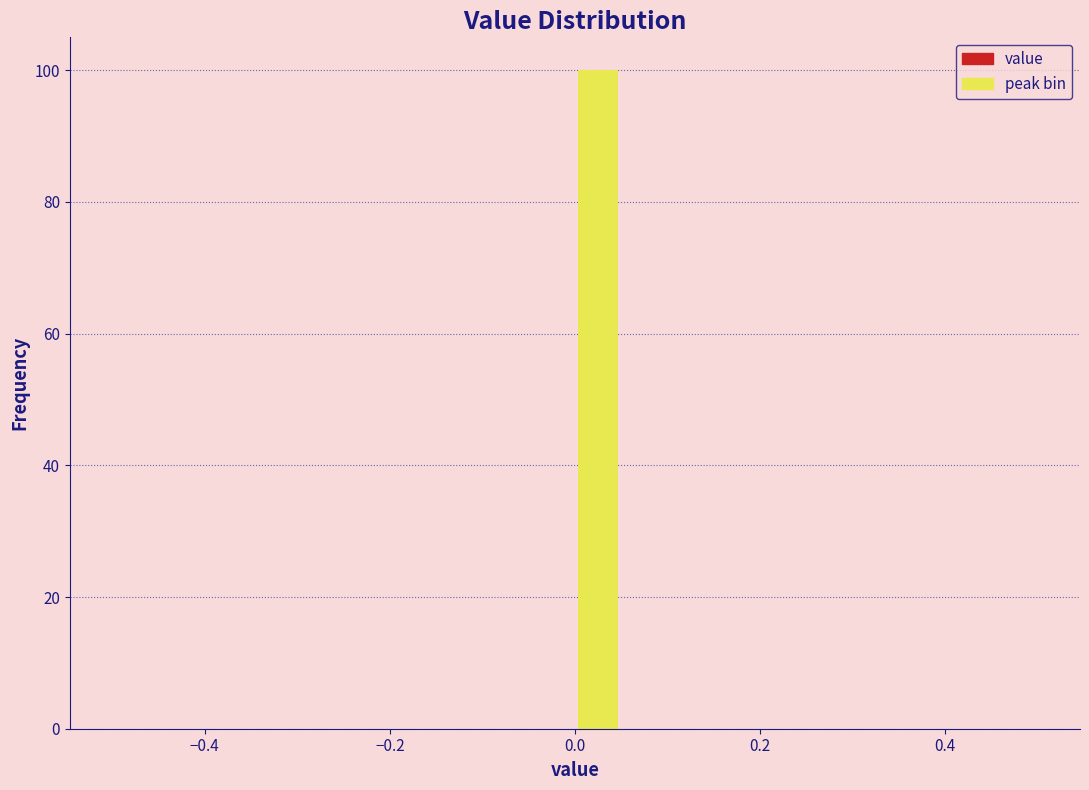

Read against the x-axis, roughly where is the centre of the tallest bar?

0.02